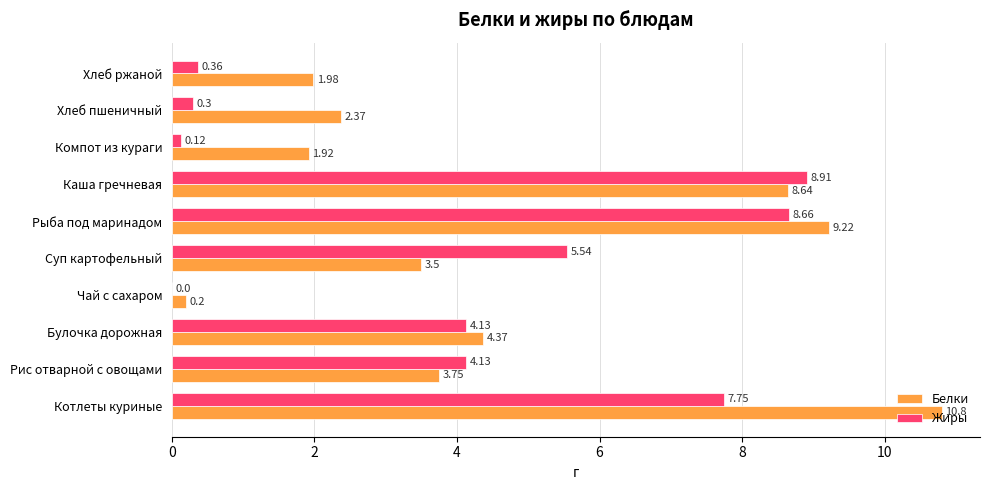

What is the average value of the Белки series?

4.7